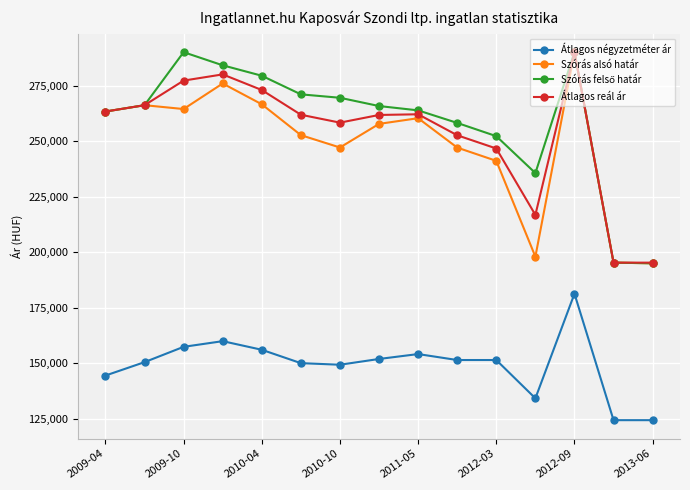

What is the sum of all Szórás alsó határ values?

3720611